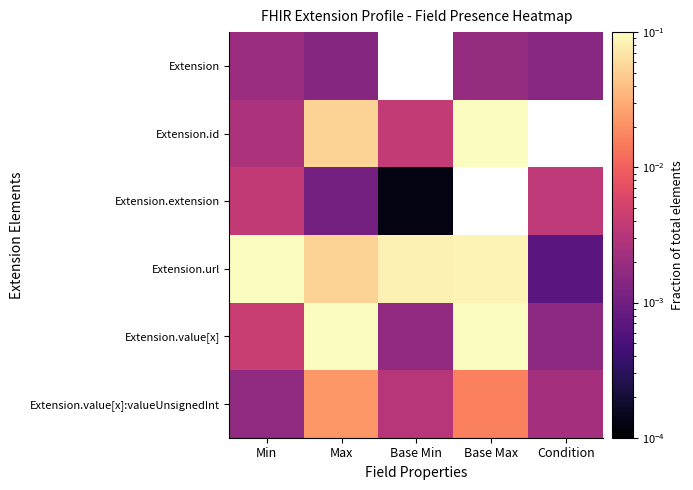

At which category is the sum across all series the highest?

Max